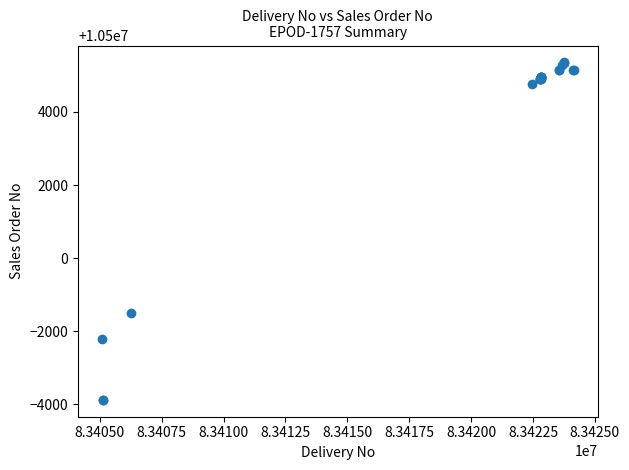

What Y value in the scatter plot is closest to 10500739?

10498495